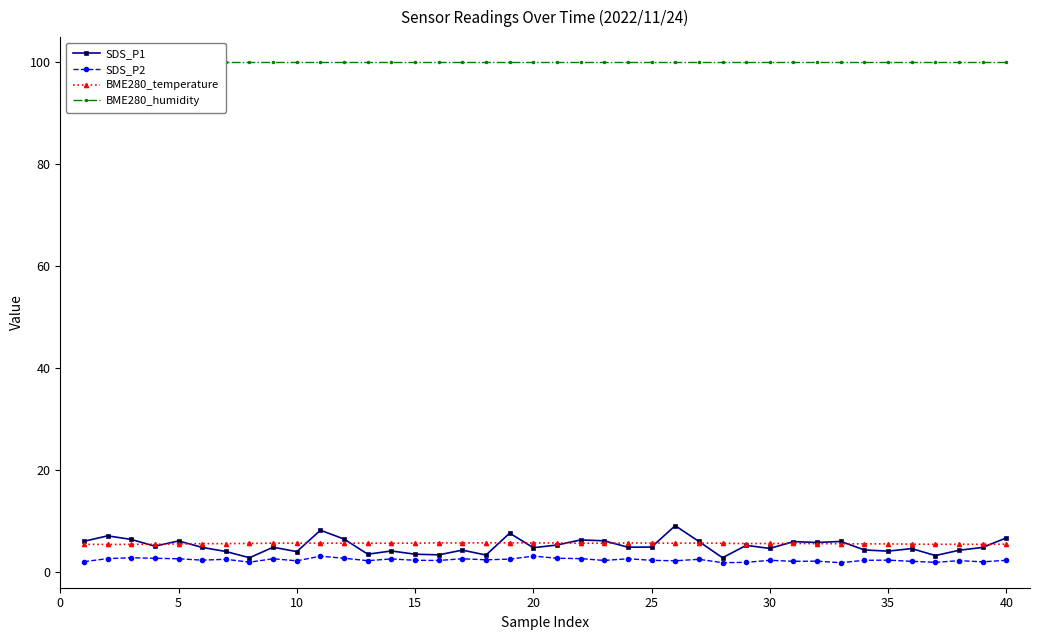

Which series ends up on top after the final intersection of BME280_temperature and SDS_P1?

SDS_P1